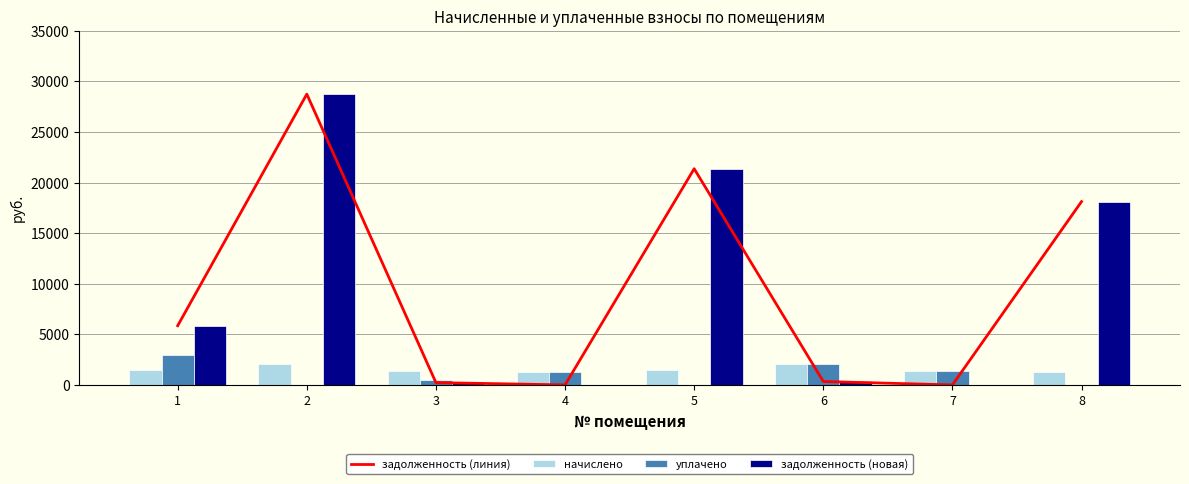

Reading right to left, list all the values displayed in this chart.

задолженность (линия): 18127.1	0.0	337.6	21373.5	0.0	227.2	28750.4	5852.0
начислено: 1277.1	1363.3	2025.5	1505.8	1294.9	1363.3	2025.5	1485.0
уплачено: 0.0	1363.3	2025.5	0.0	1294.9	528.3	0.0	3000.0
задолженность (новая): 18127.1	0.0	337.6	21373.5	0.0	227.2	28750.4	5852.0